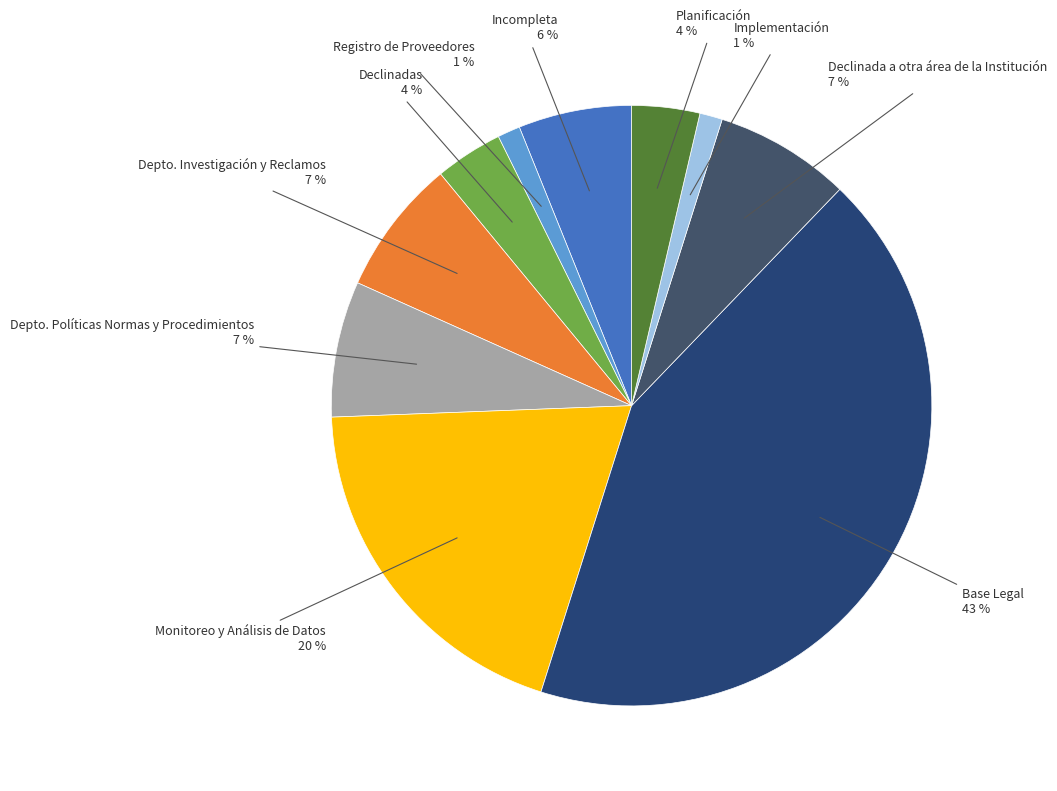

The Declinada a otra área de la Institución slice represents 20% of the pie. True or false?

False